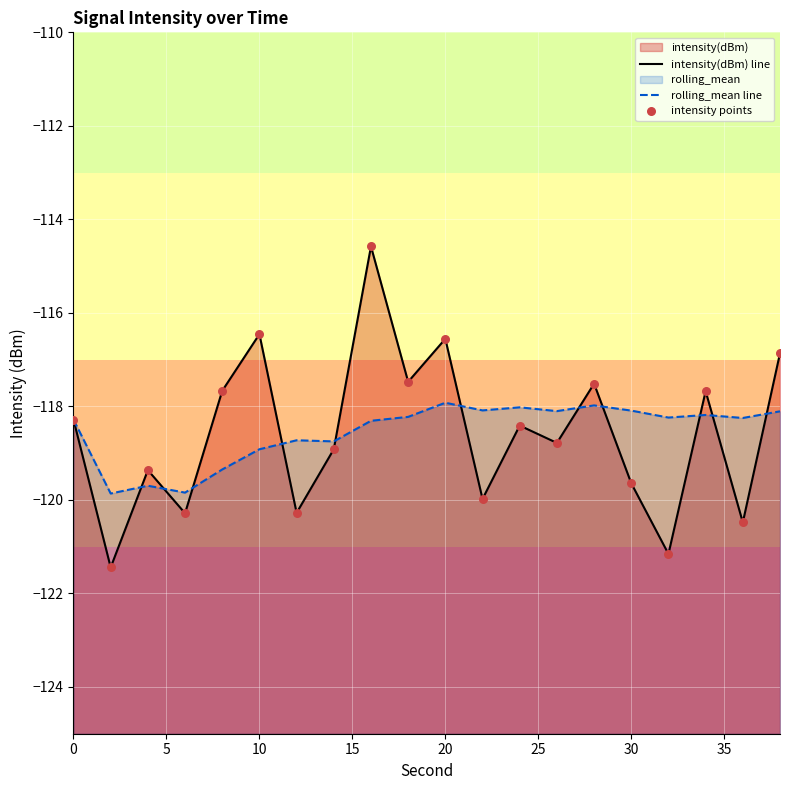

Which series has the widest spread of Y values?

intensity(dBm) line